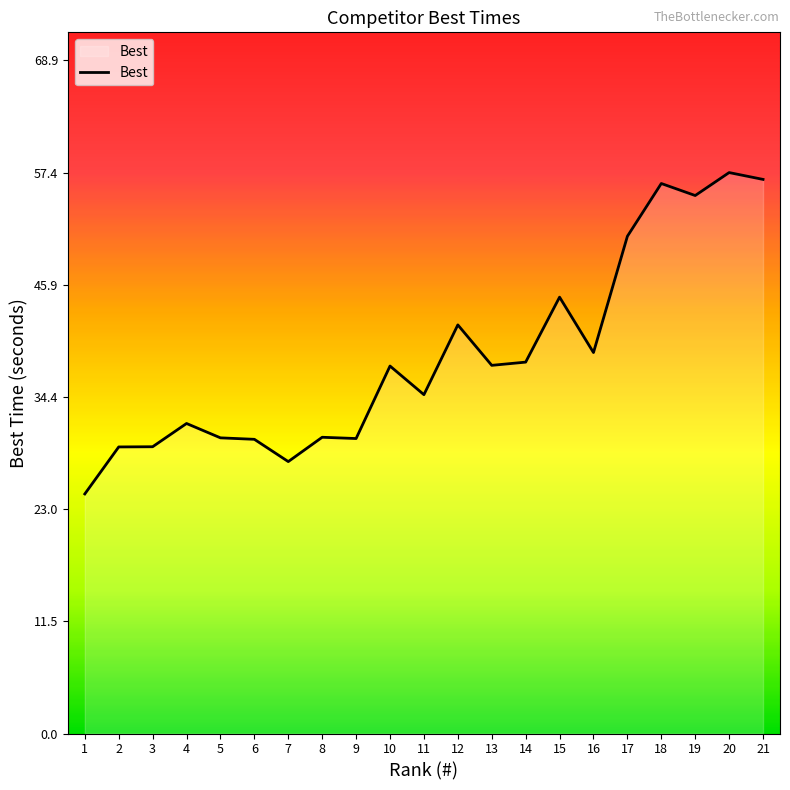

What is the sum of the values at 21 and 11?

91.4